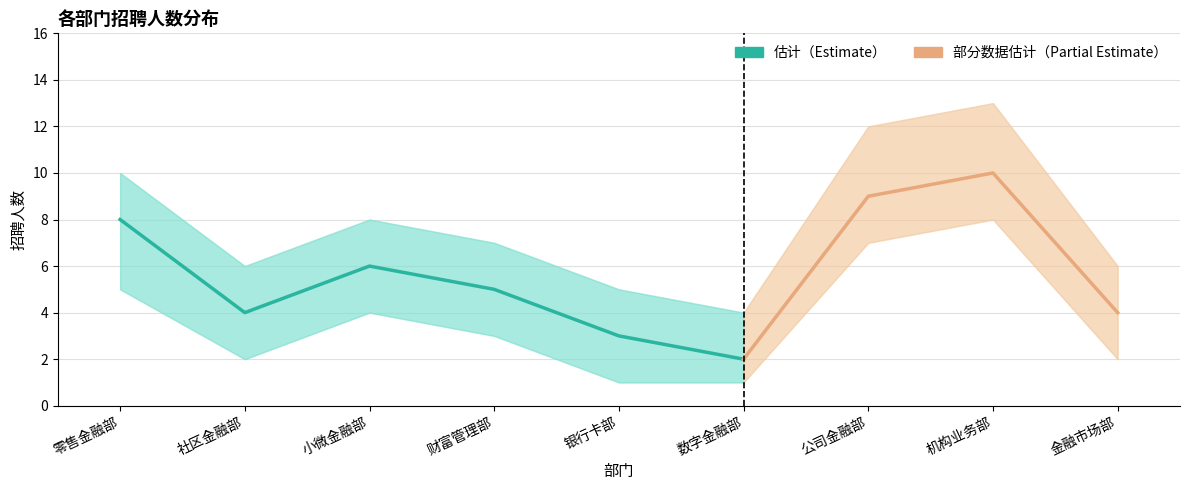

Reading left to right, list all the values displayed in this chart.

招聘人数: 零售金融部=8	社区金融部=4	小微金融部=6	财富管理部=5	银行卡部=3	数字金融部=2	公司金融部=9	机构业务部=10	金融市场部=4
upper_band: 零售金融部=10	社区金融部=6	小微金融部=8	财富管理部=7	银行卡部=5	数字金融部=4	公司金融部=12	机构业务部=13	金融市场部=6
lower_band: 零售金融部=5	社区金融部=2	小微金融部=4	财富管理部=3	银行卡部=1	数字金融部=1	公司金融部=7	机构业务部=8	金融市场部=2